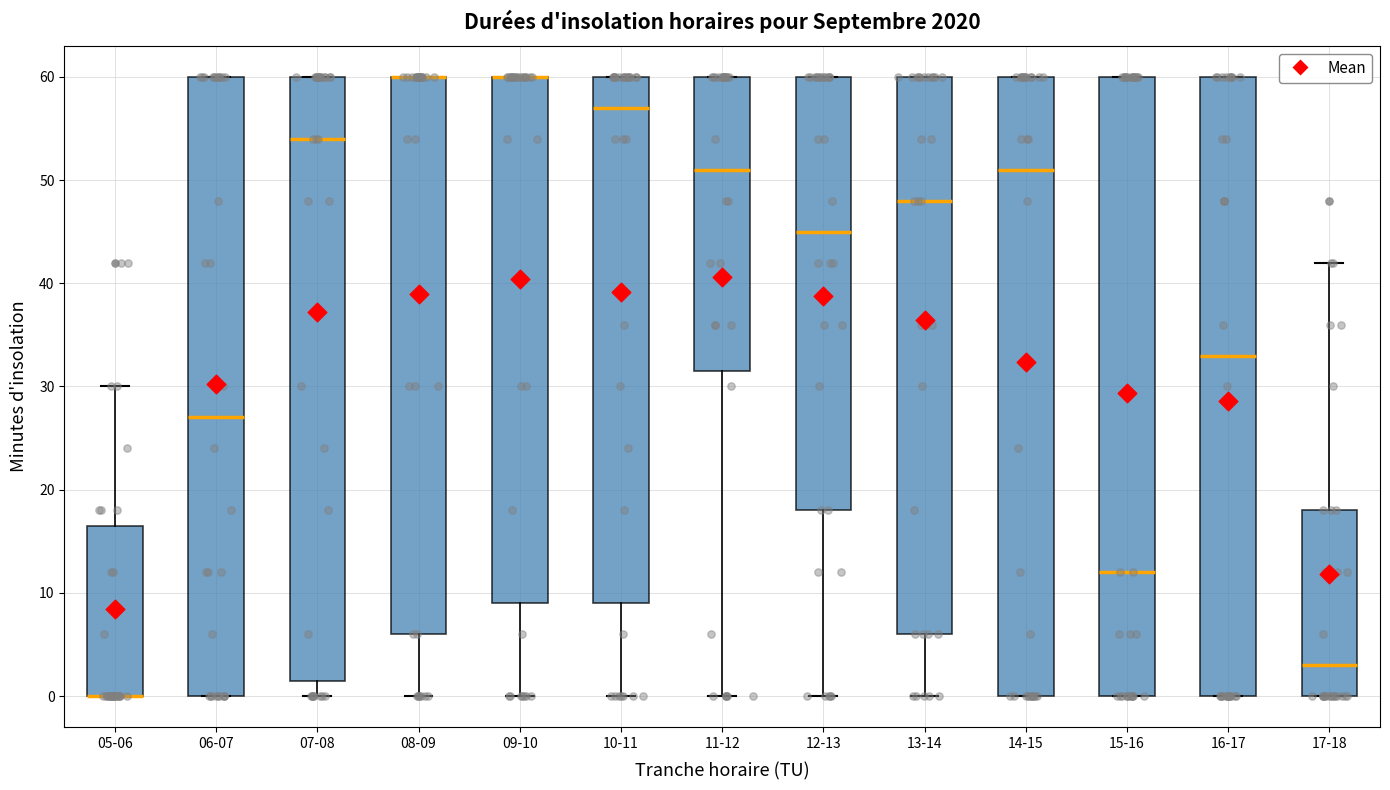

Reading left to right, transcribe this box plot: for each box, give where its median line is, the range the box spans, and where its two whiskers end, as read against the y-axis. The values are not printed on the chart, so give them approximately, as read against the axis.

05-06: median 0 (drawn on the box's lower edge), box 0 to 17, whiskers 0 to 30
06-07: median 27, box 0 to 60, whiskers 0 to 60
07-08: median 54, box 2 to 60, whiskers 0 to 60
08-09: median 60 (drawn on the box's upper edge), box 6 to 60, whiskers 0 to 60
09-10: median 60 (drawn on the box's upper edge), box 9 to 60, whiskers 0 to 60
10-11: median 57, box 9 to 60, whiskers 0 to 60
11-12: median 51, box 32 to 60, whiskers 0 to 60
12-13: median 45, box 18 to 60, whiskers 0 to 60
13-14: median 48, box 6 to 60, whiskers 0 to 60
14-15: median 51, box 0 to 60, whiskers 0 to 60
15-16: median 12, box 0 to 60, whiskers 0 to 60
16-17: median 33, box 0 to 60, whiskers 0 to 60
17-18: median 3, box 0 to 18, whiskers 0 to 42